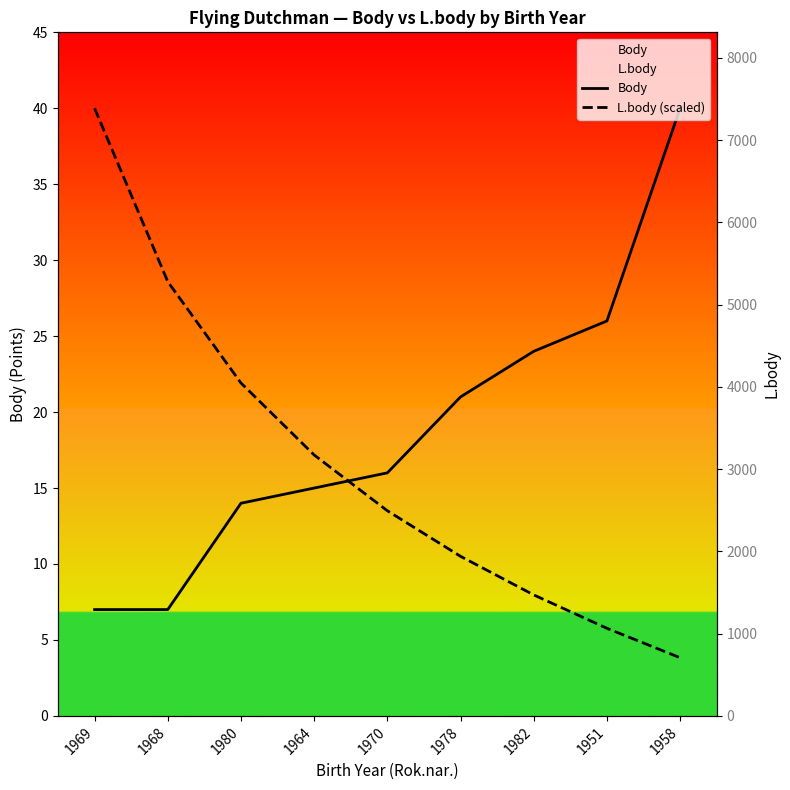

Rank the categories by L.body (scaled) value from highest to lowest.

1969, 1968, 1980, 1964, 1970, 1978, 1982, 1951, 1958